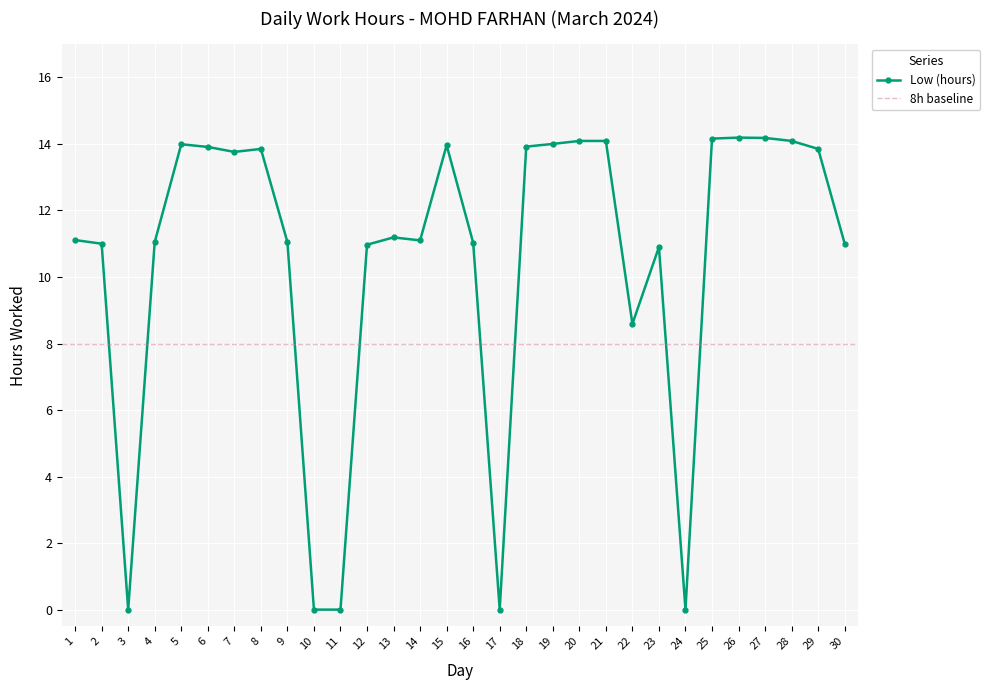

The value at 10 is 6.8. True or false?

False